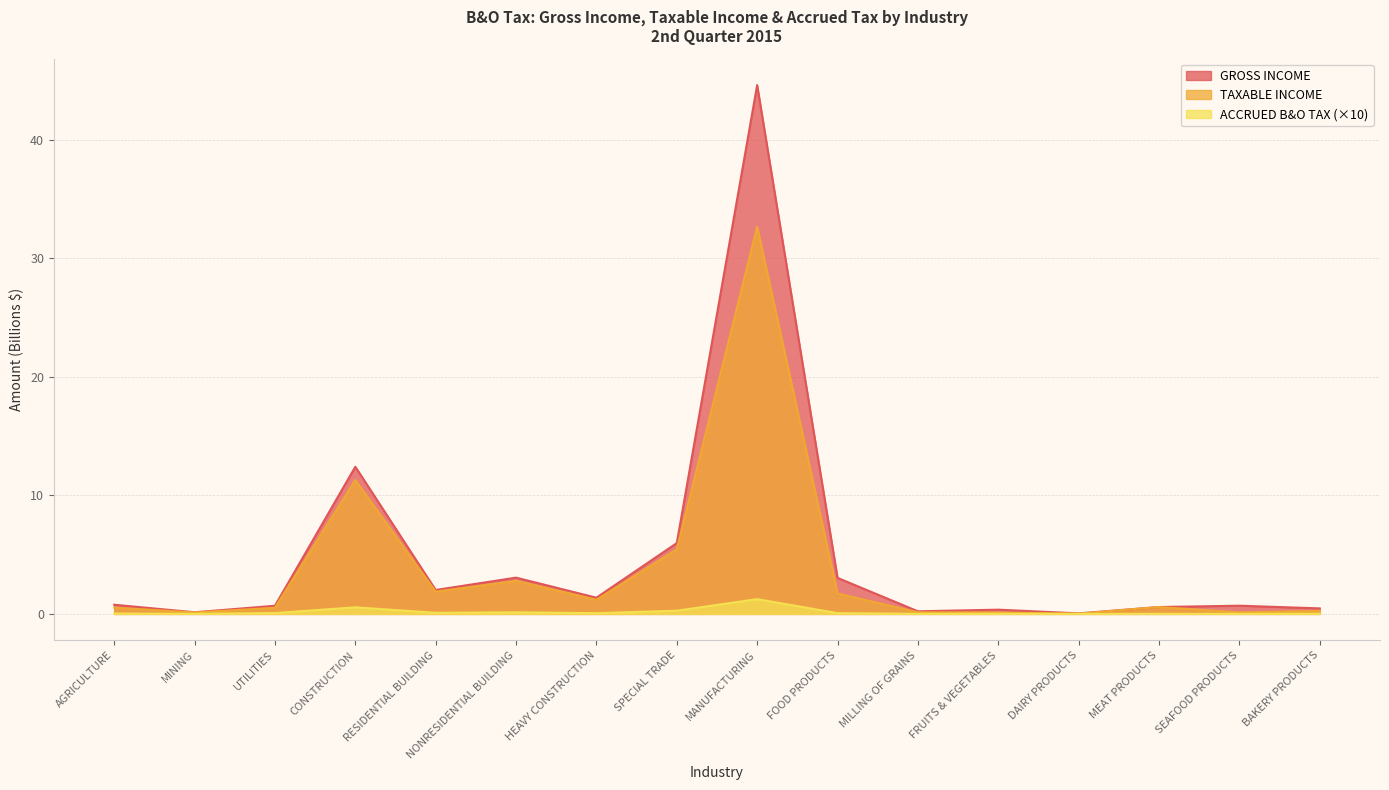

What position from the left is MINING?

2